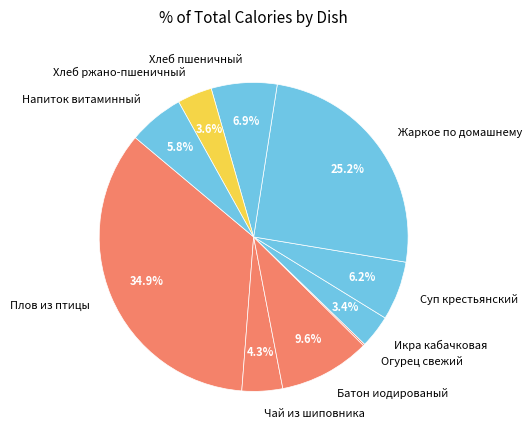

Which slice is the largest?

Плов из птицы